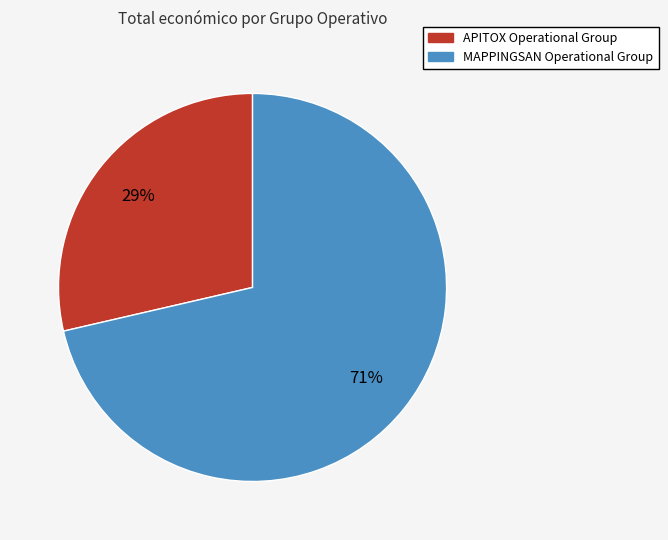

Does APITOX Operational Group represent more than half of the total?

No